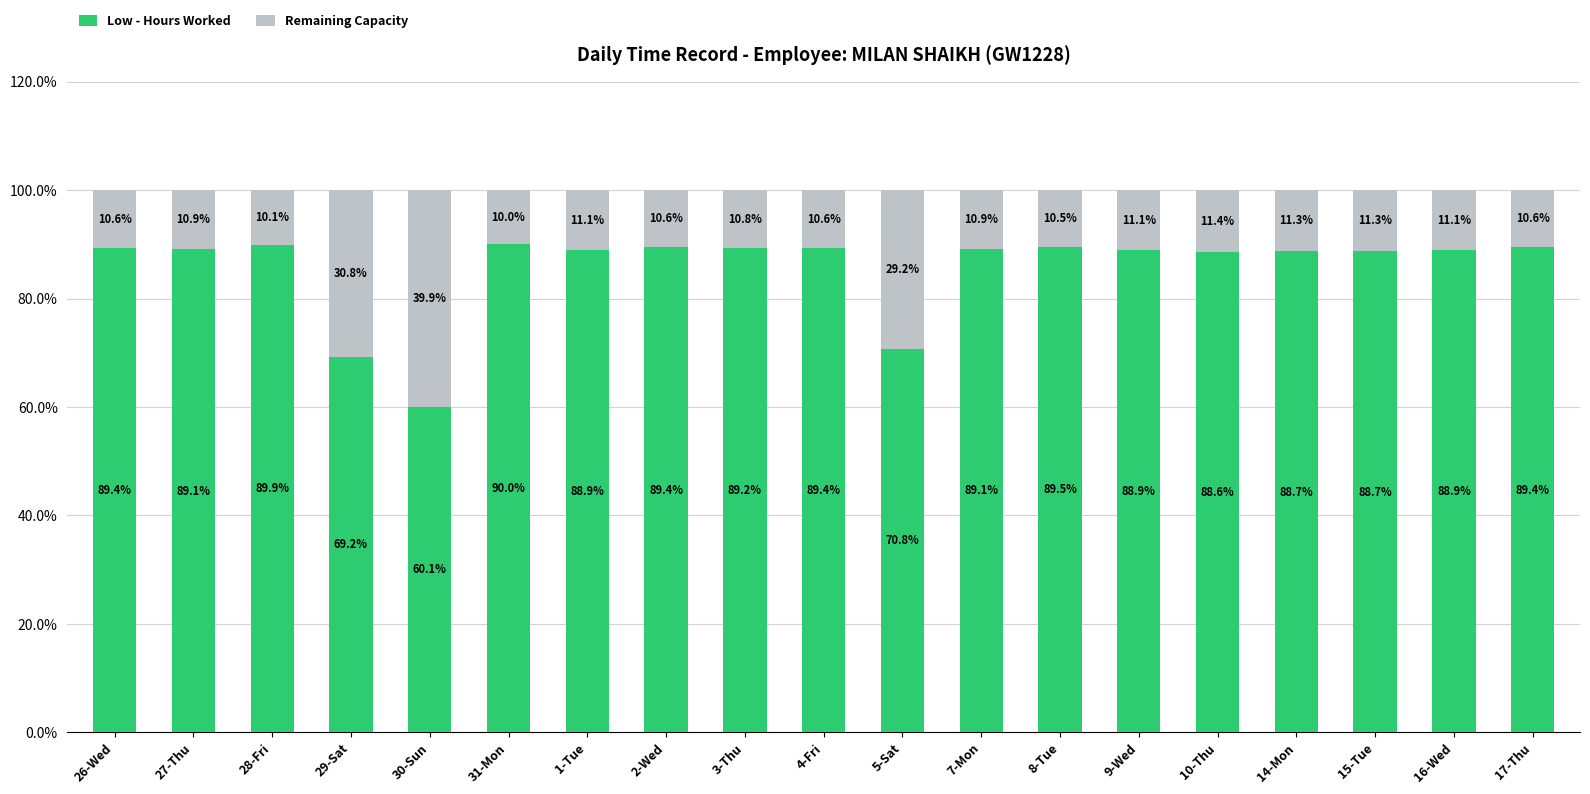

The Low - Hours Worked series shows 89.1 at 27-Thu. True or false?

True